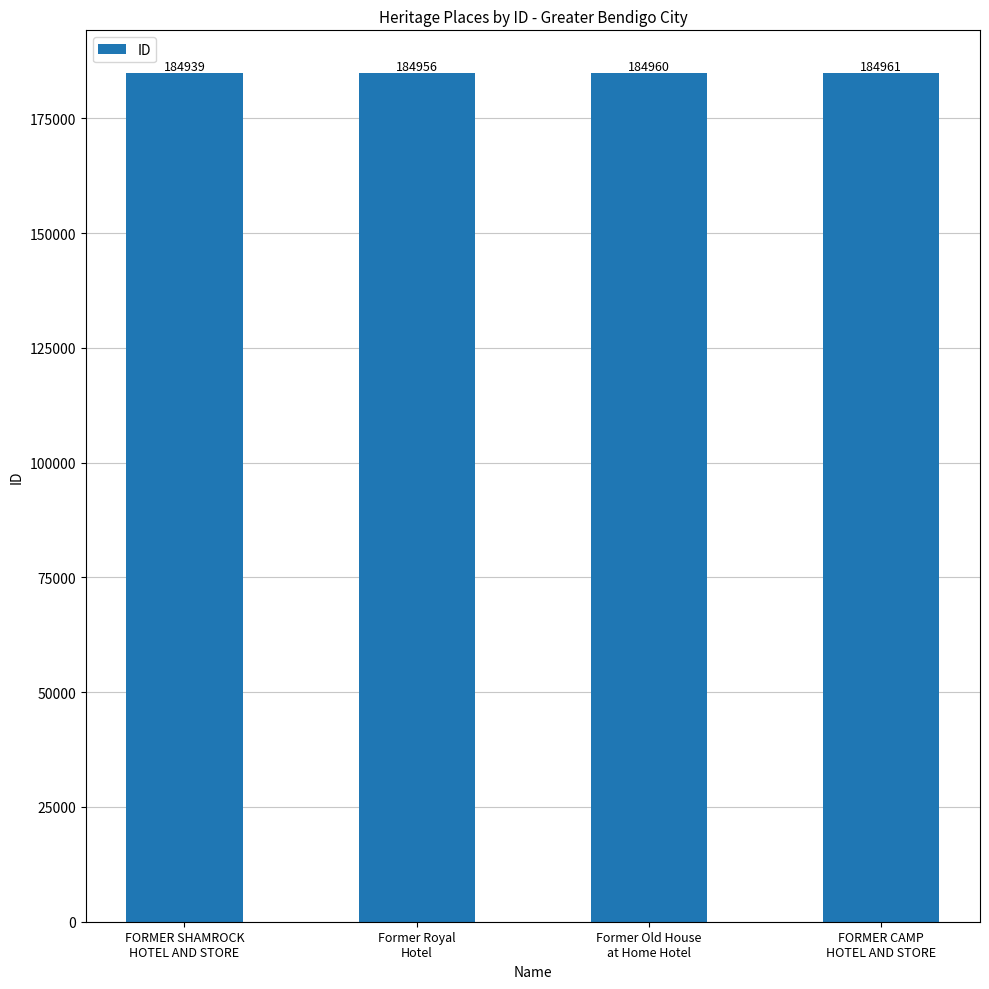

Rank the categories by value from highest to lowest.

FORMER CAMP
HOTEL AND STORE, Former Old House
at Home Hotel, Former Royal
Hotel, FORMER SHAMROCK
HOTEL AND STORE